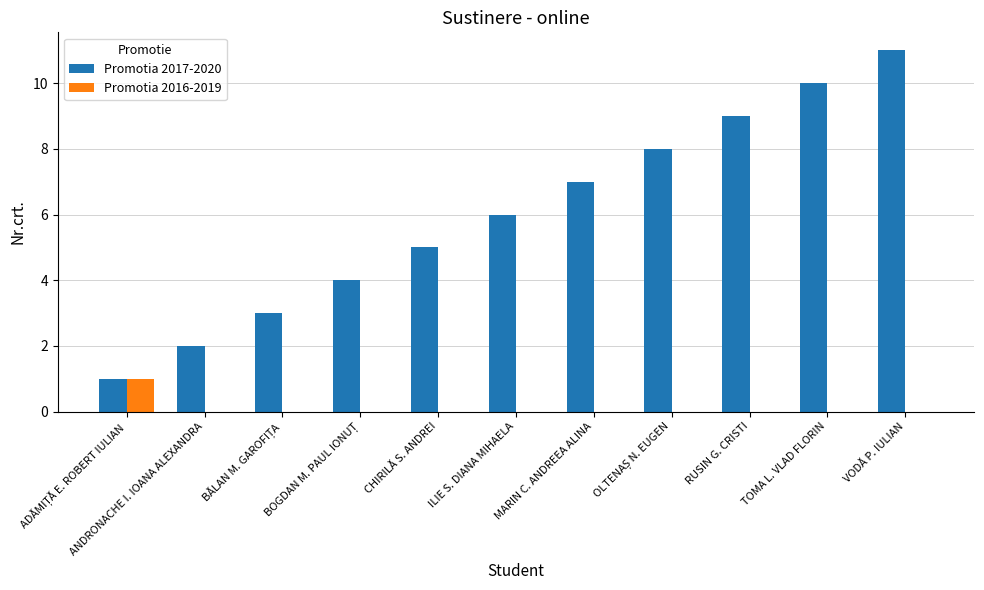

Which series changed the most between ANDRONACHE I. IOANA ALEXANDRA and RUSIN G. CRISTI?

Promotia 2017-2020